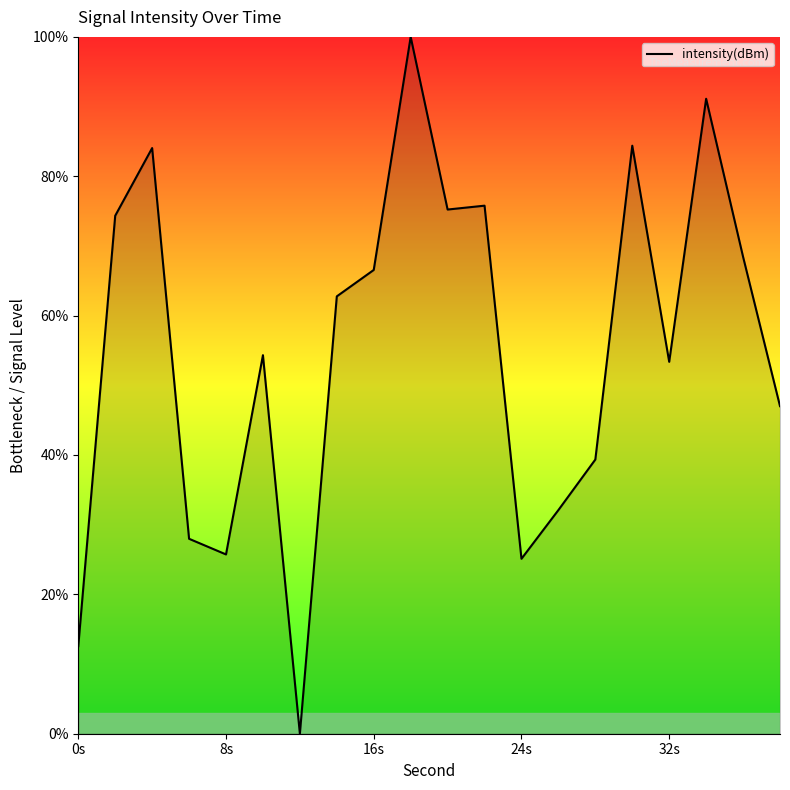

What is the greatest value displayed?

100.0